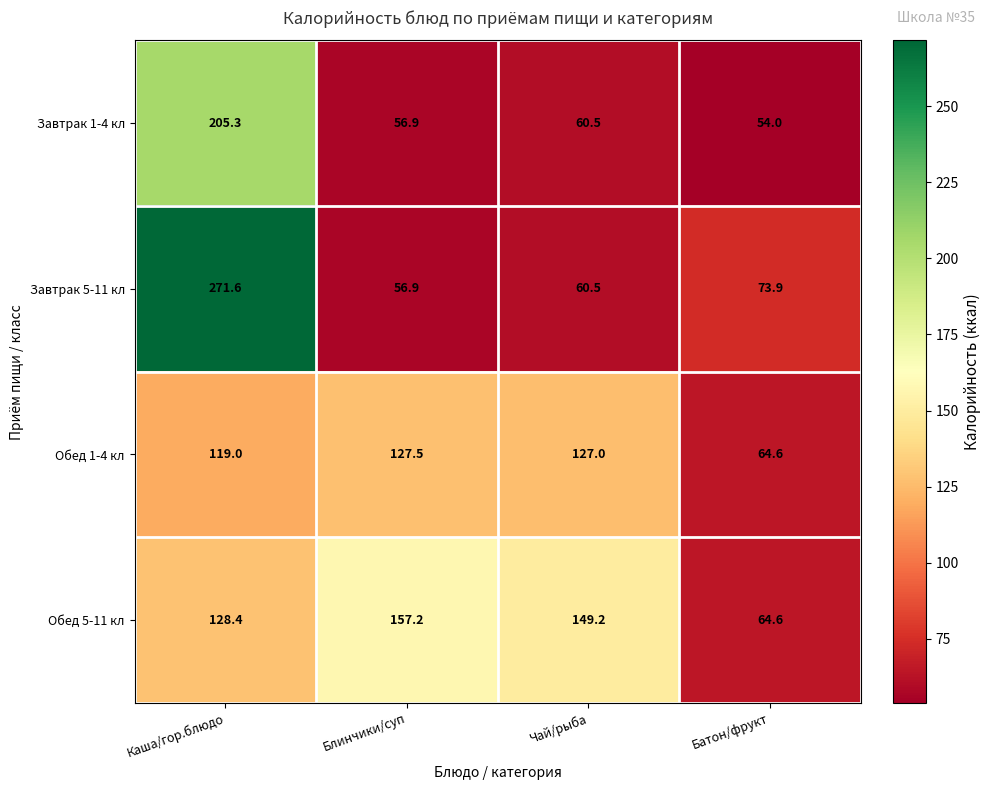

At which label does Обед 1-4 кл first exceed 127?

Блинчики/суп